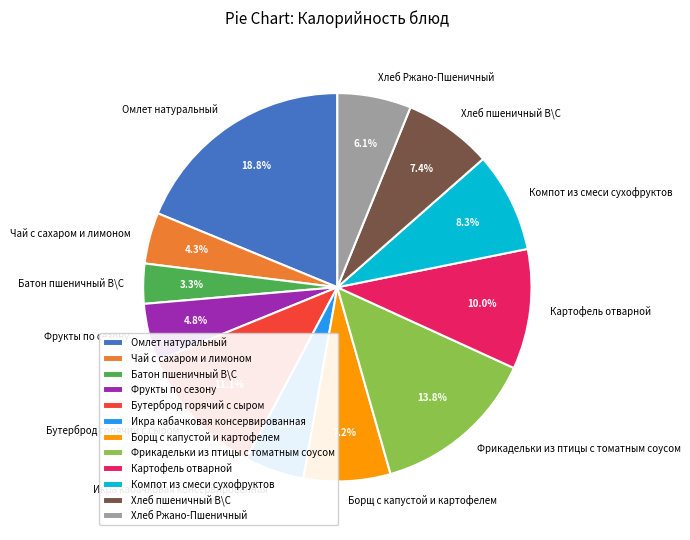

What percentage is the Батон пшеничный В\С slice, to the nearest percent?

3%